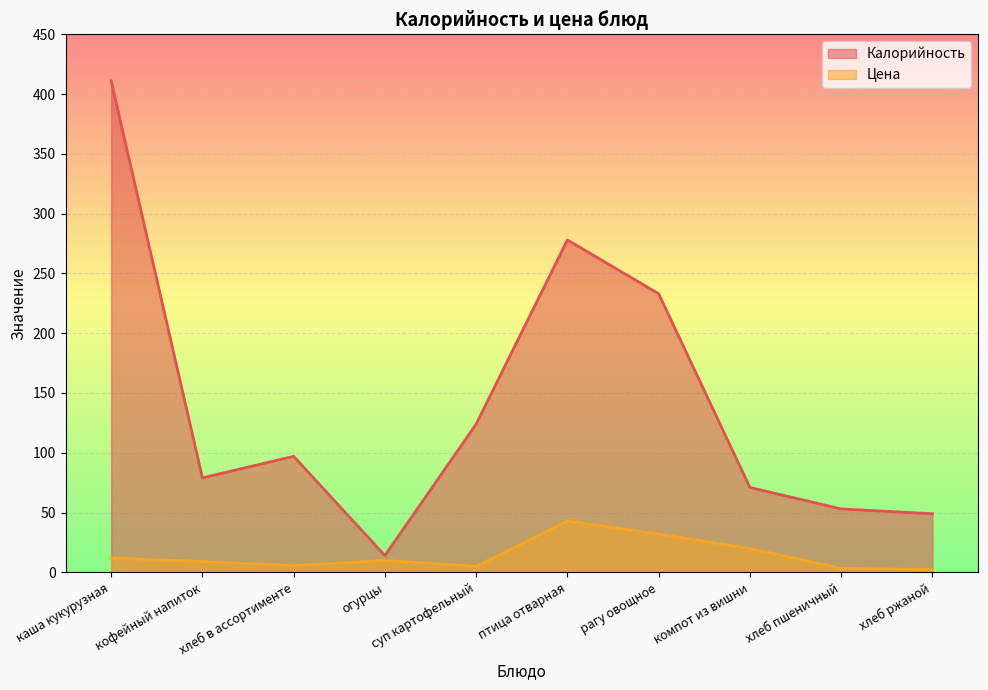

What is the total value across all series at птица отварная?

321.0